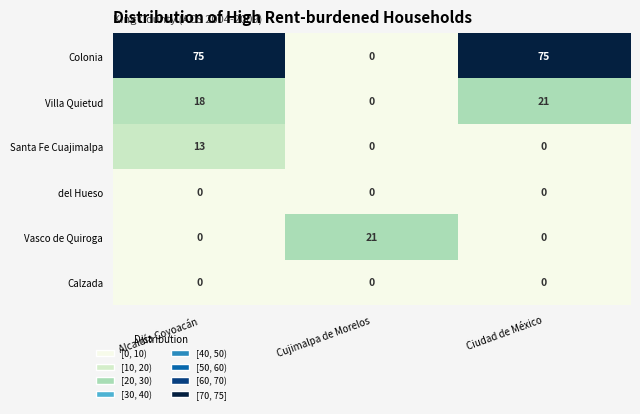

Where is Villa Quietud nearest to the value 10?

Alcaldía Coyoacán